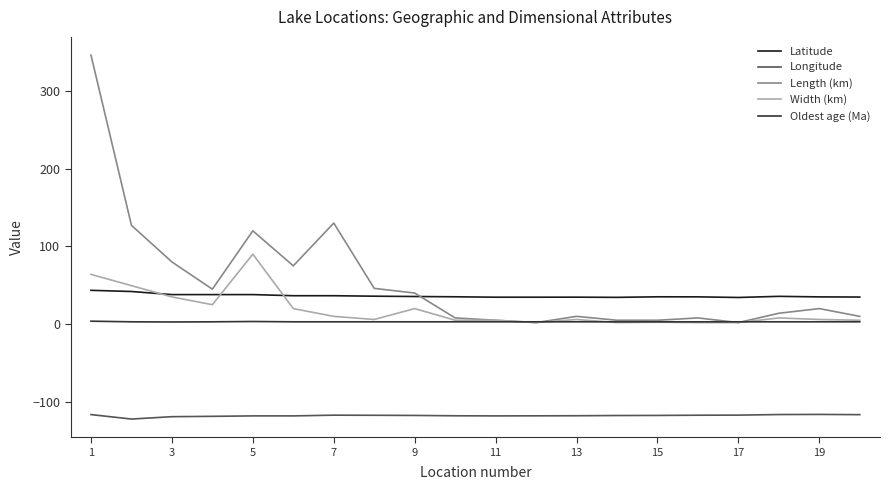

What is the highest value of the Width (km) series?

90.0